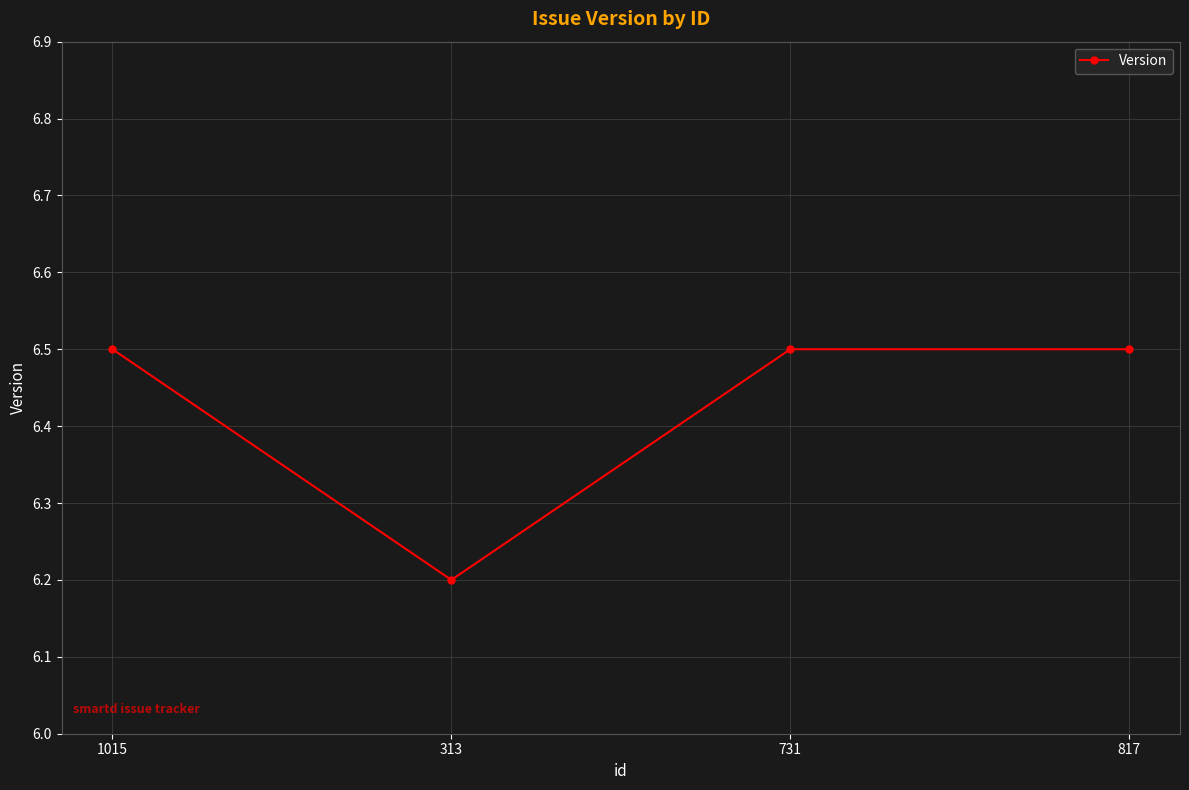

What is the difference between the maximum and minimum values?

0.3